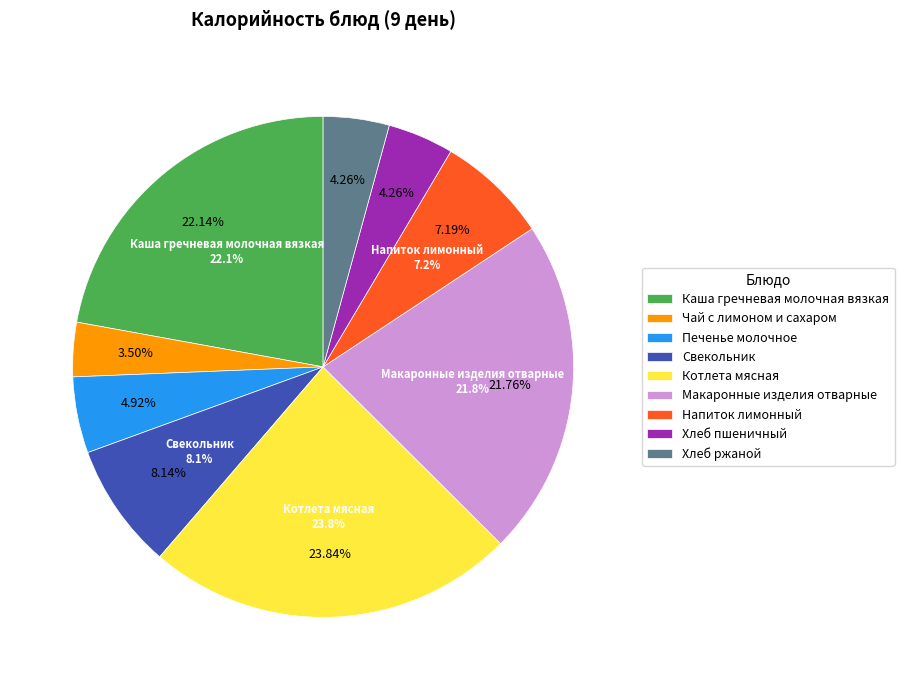

Does Котлета мясная account for over 50% of the chart?

No